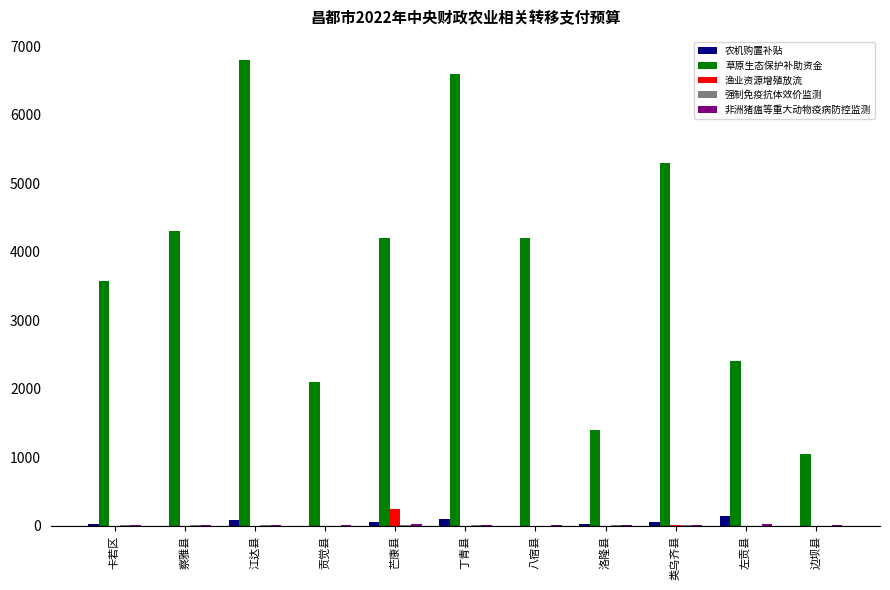

Which series has the largest total across all categories?

草原生态保护补助资金